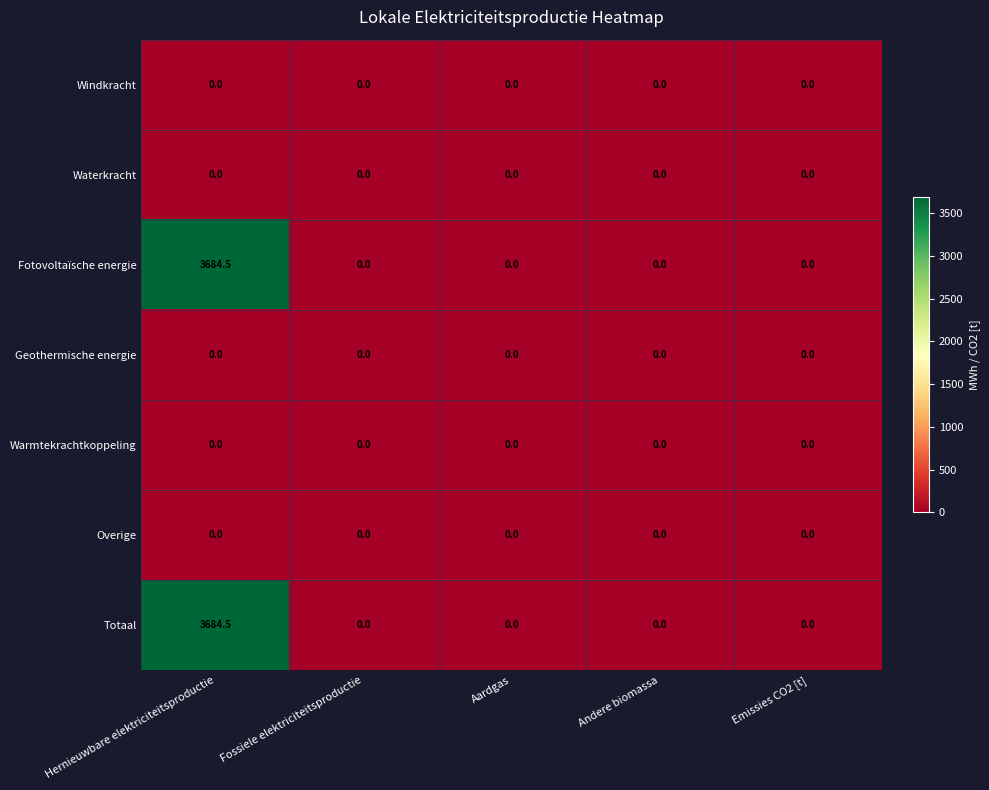

At which category is the sum across all series the highest?

Hernieuwbare elektriciteitsproductie